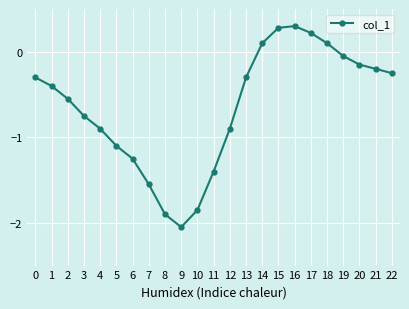

At which category does the chart reach its minimum across all series?

9